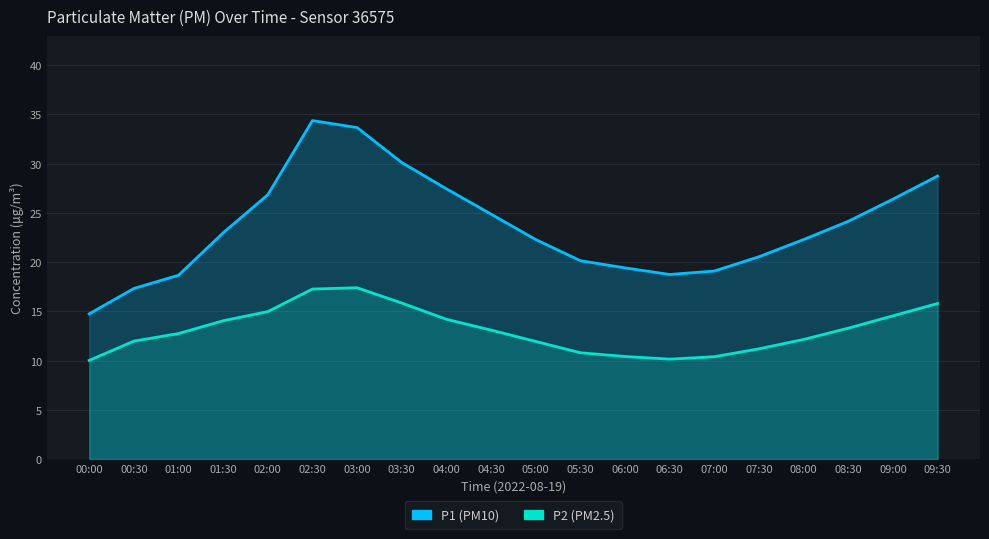

Where is P1 nearest to the value 24?

08:30